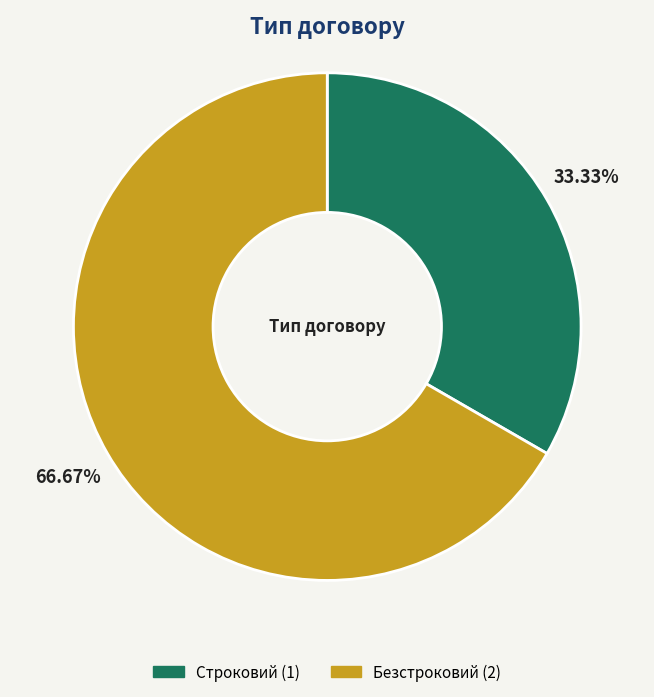

Which slice is the smallest?

Строковий